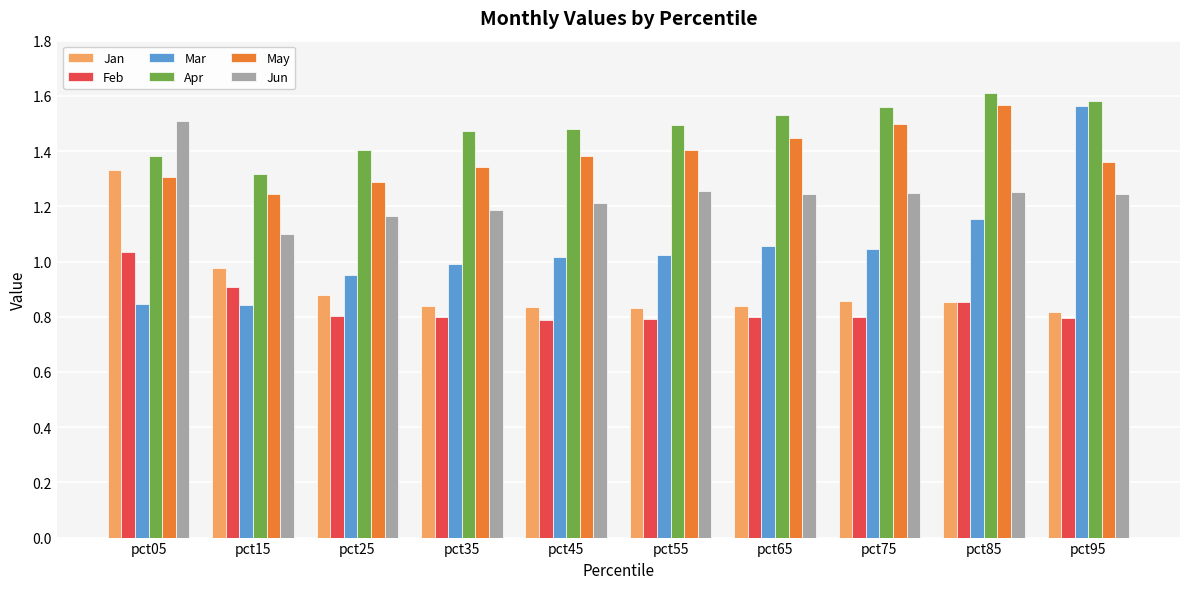

What are all the series names shown in the legend?

Jan, Feb, Mar, Apr, May, Jun